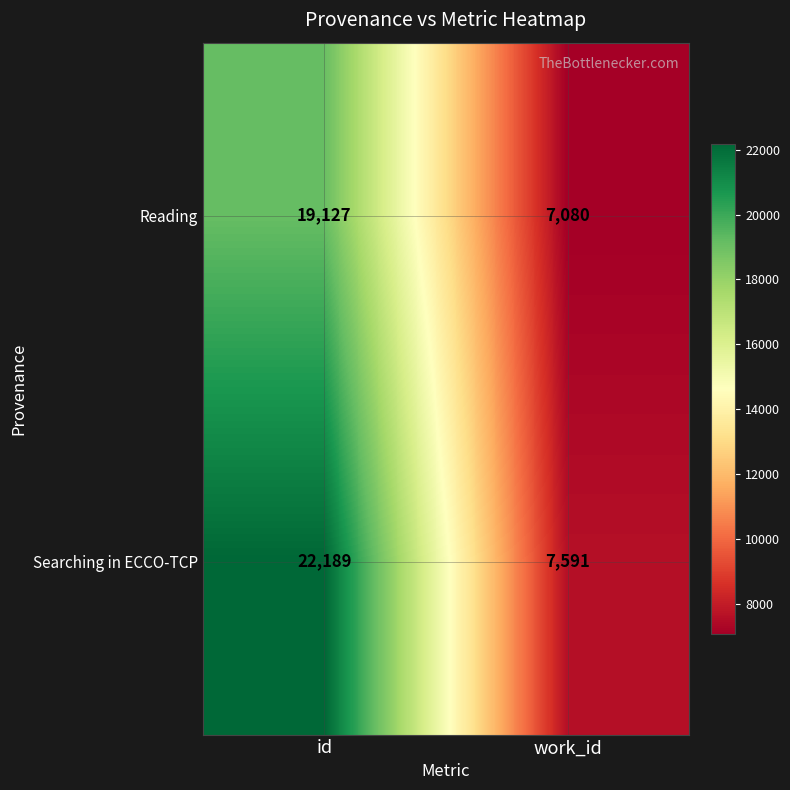

At which category is the sum across all series the highest?

id